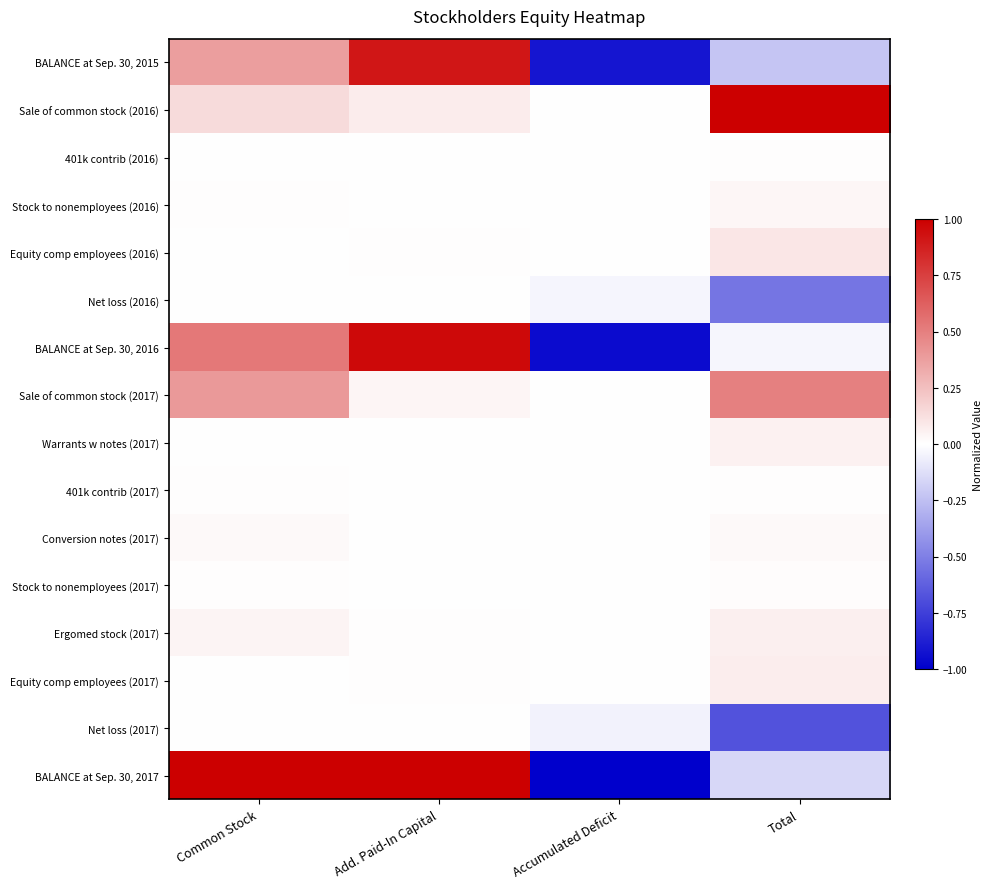

Which series has the largest range (max minus min)?

BALANCE at Sep. 30, 2017